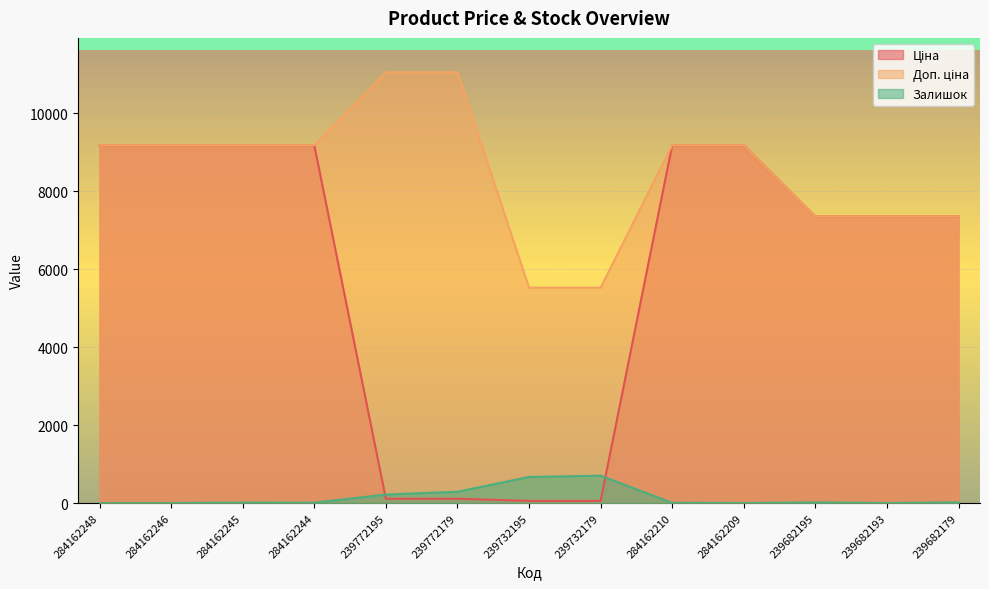

Which category has the highest value across all series?

239772195